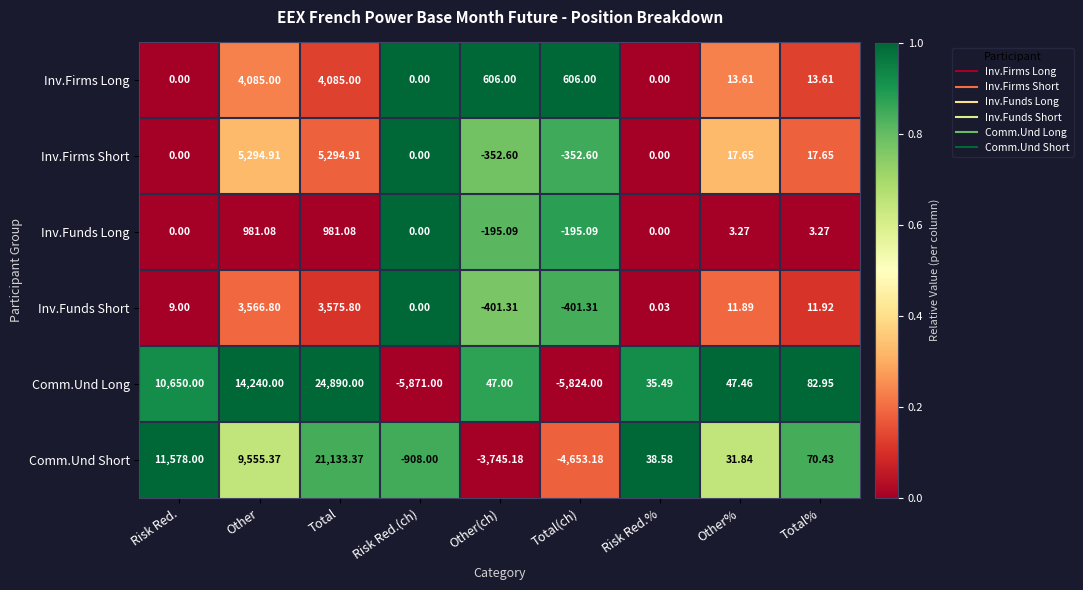

Between Total and Total(ch), which series saw the biggest shift?

Comm.Und Long